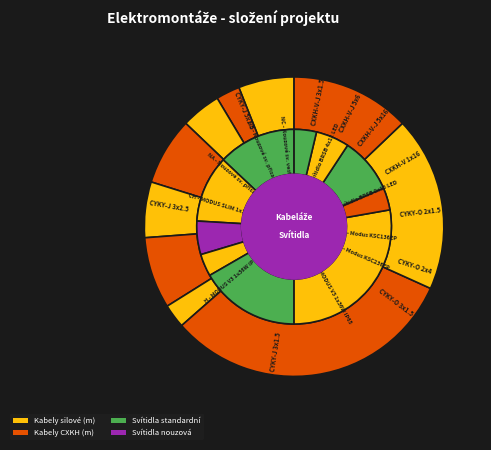

Combined, do NC - Nouzové sv. vestavné and NB - Nouzové sv. přisazené k account for over 50%?

No